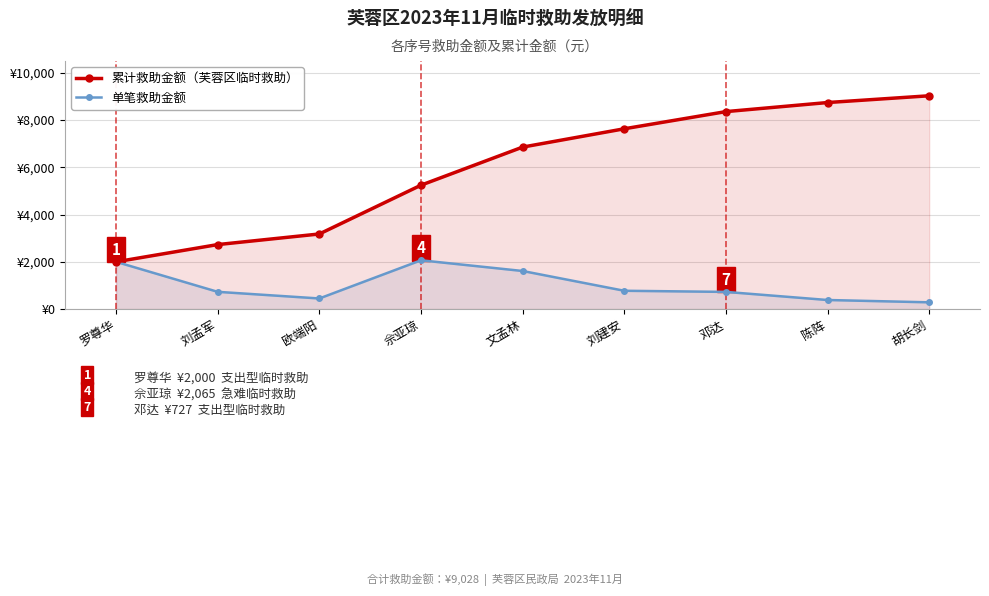

Between 欧端阳 and 罗尊华, which is larger?

欧端阳